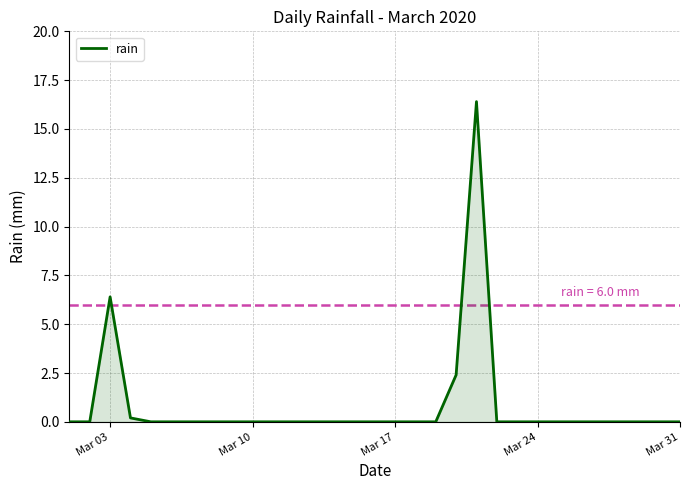

What is the difference between the maximum and second lowest values?

16.4